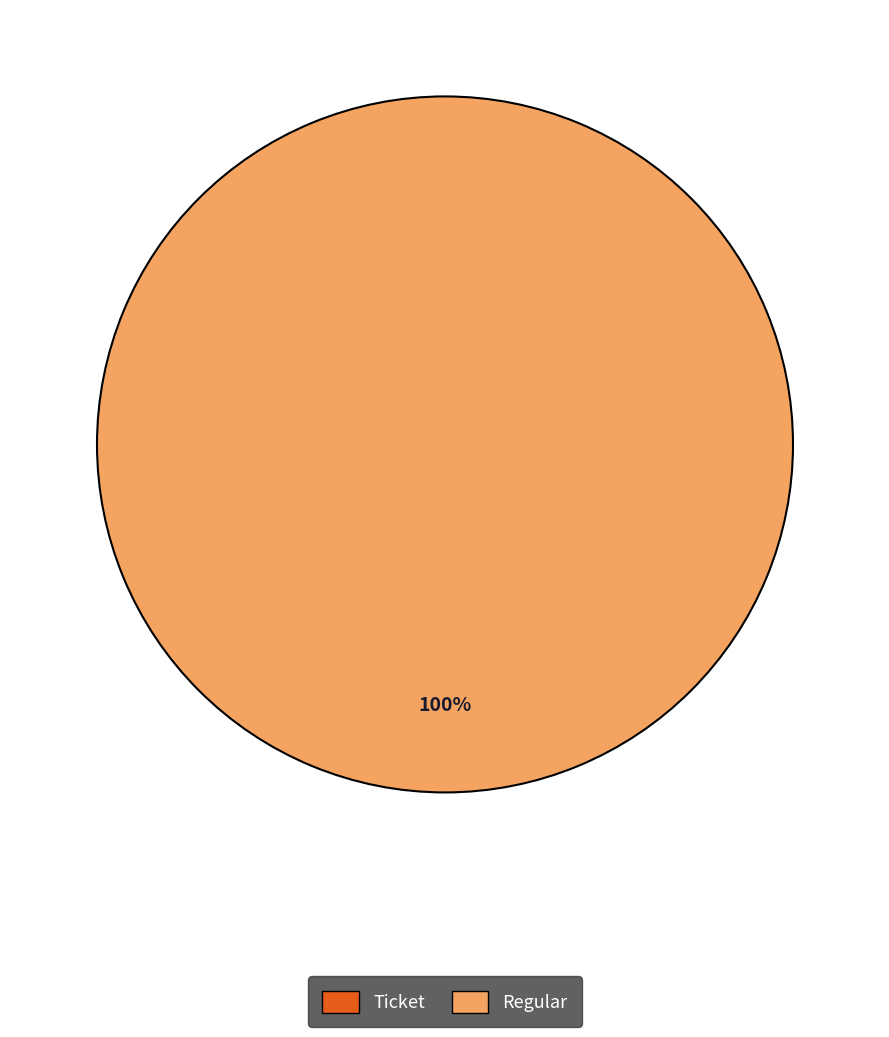

Combined, what portion of the pie is Regular and Ticket?

100.0%